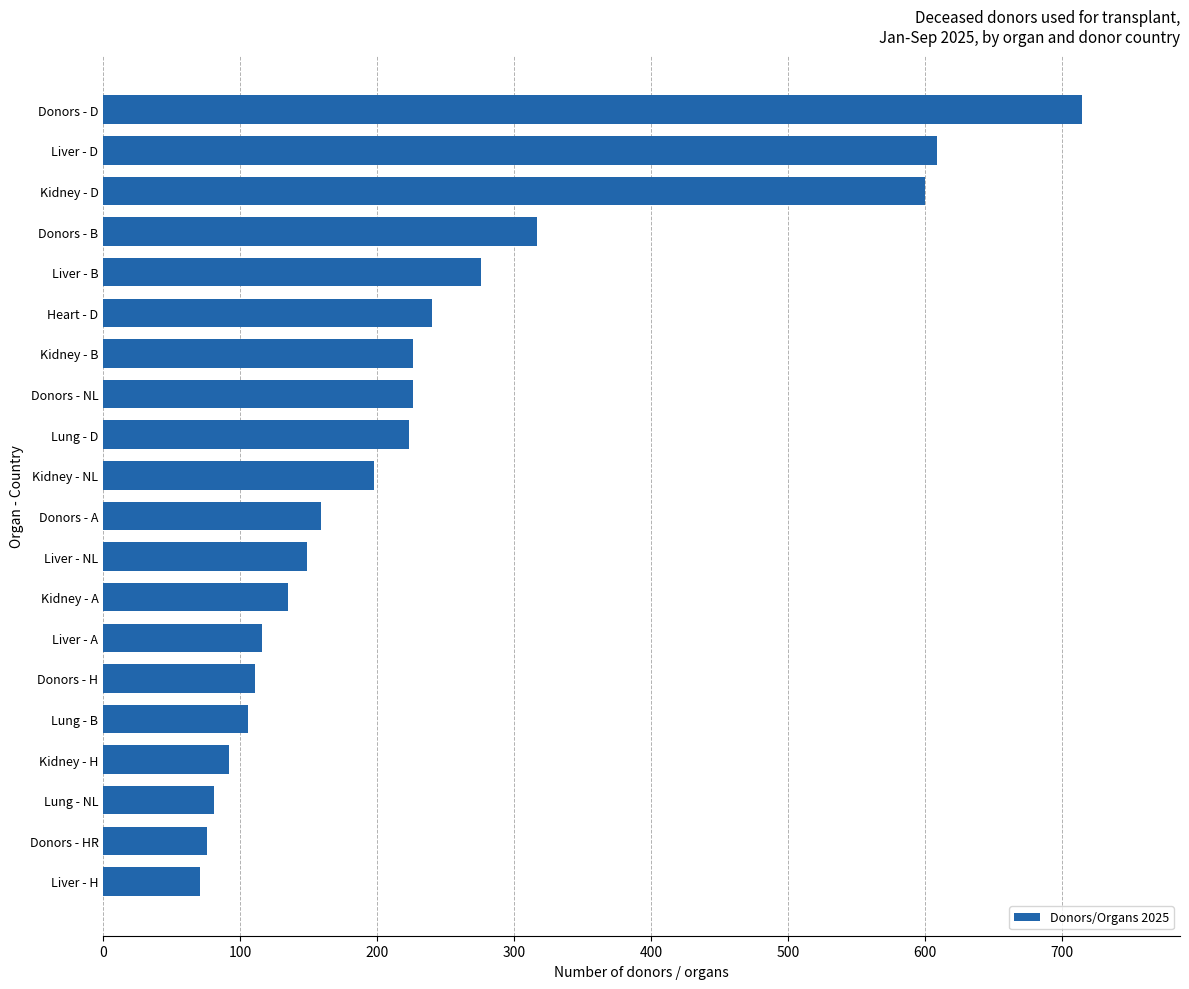

What is the average value?

236